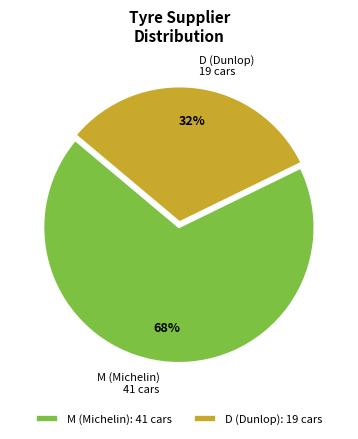

True or false: M accounts for 68% of the total.

True